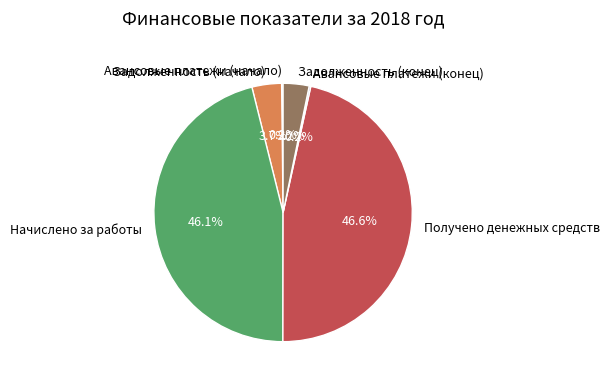

True or false: Задолженность (начало) accounts for 4% of the total.

True